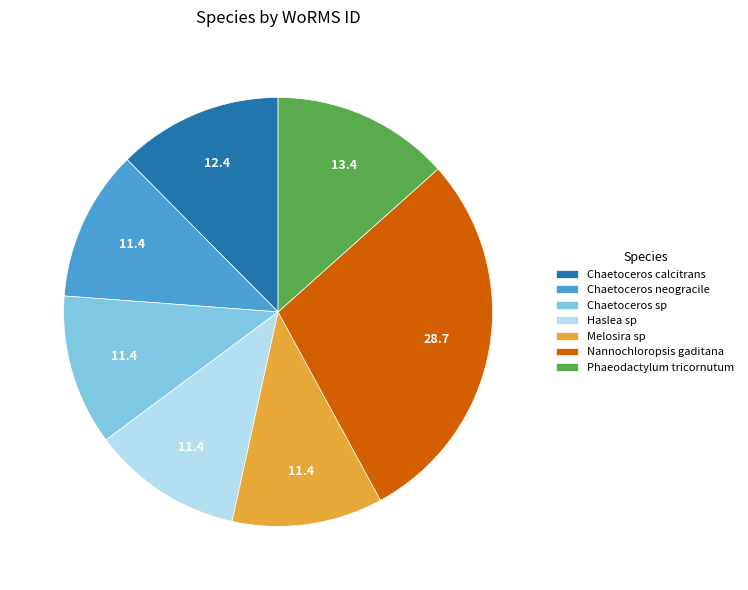

True or false: Phaeodactylum tricornutum accounts for 13% of the total.

True